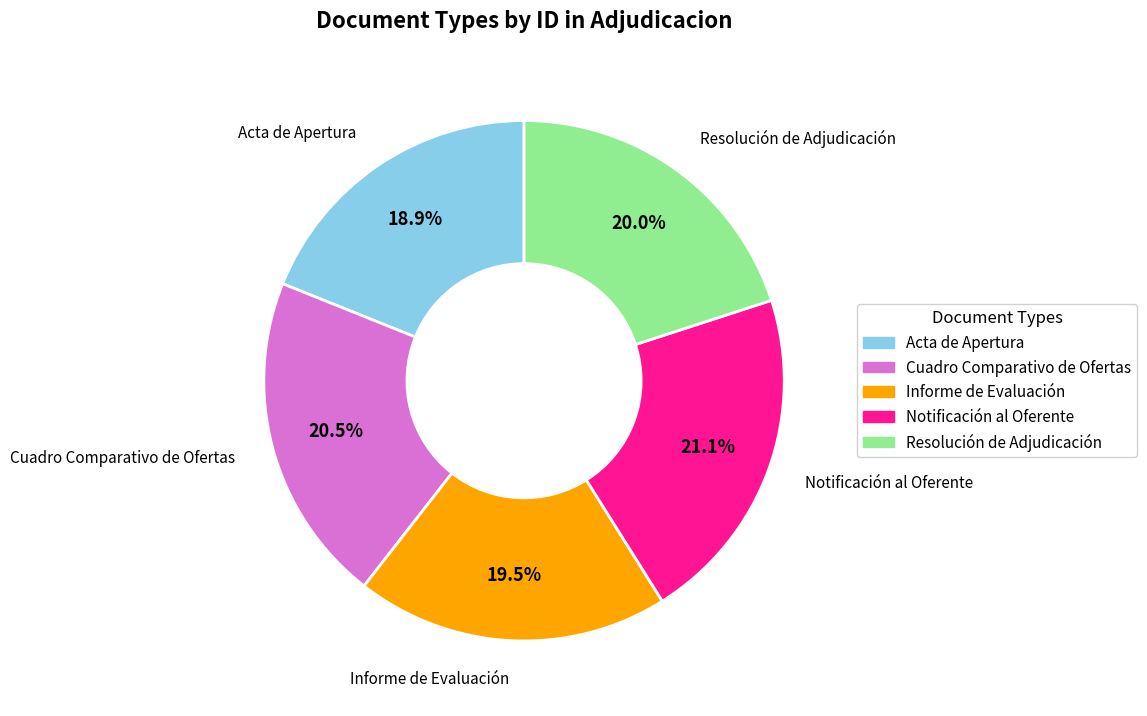

Approximately how many times larger is the value at Resolución de Adjudicación compared to Acta de Apertura?

1.1